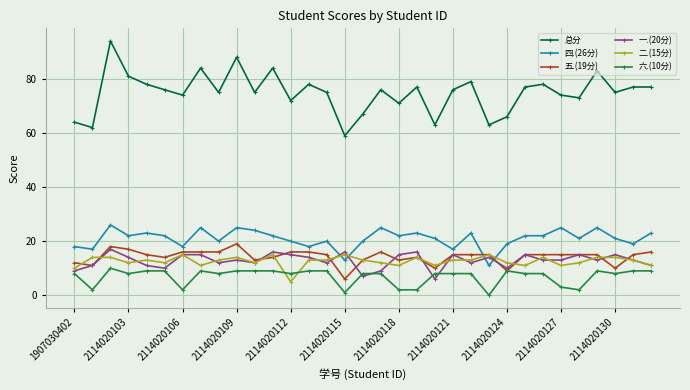

What is the minimum value for 总分?

59